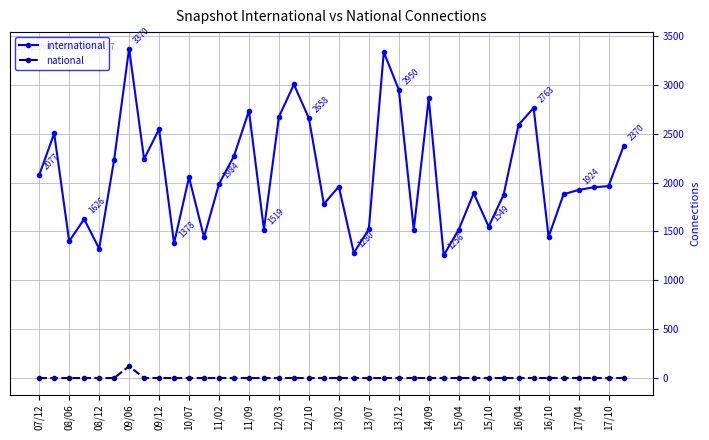

Which series has the largest range (max minus min)?

international